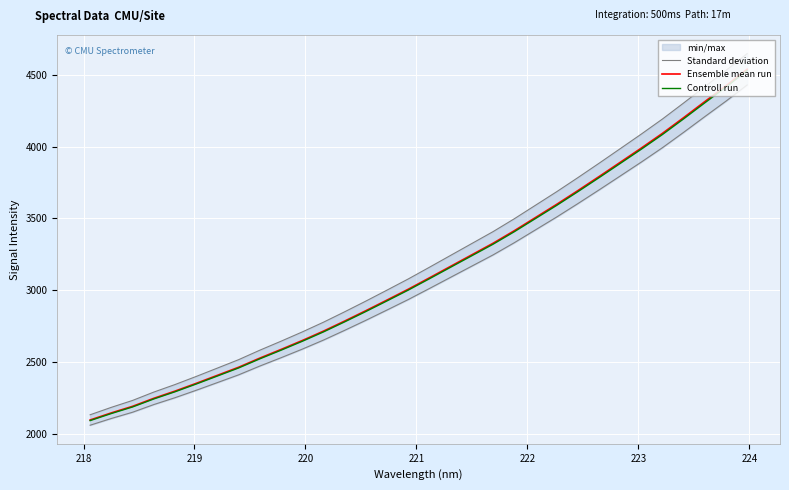

What is the highest value of the Controll run series?

4528.8